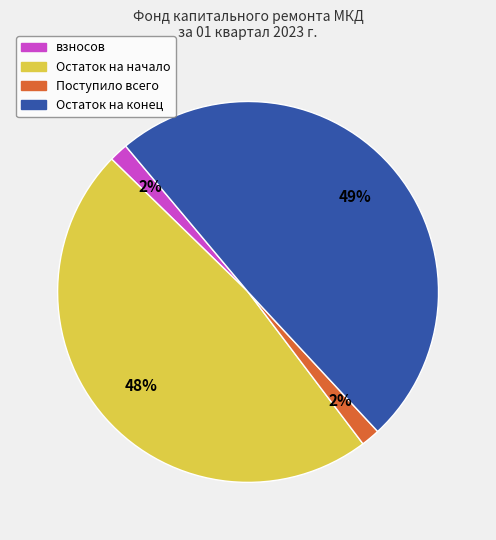

What is the largest slice in the pie chart?

Остаток на конец